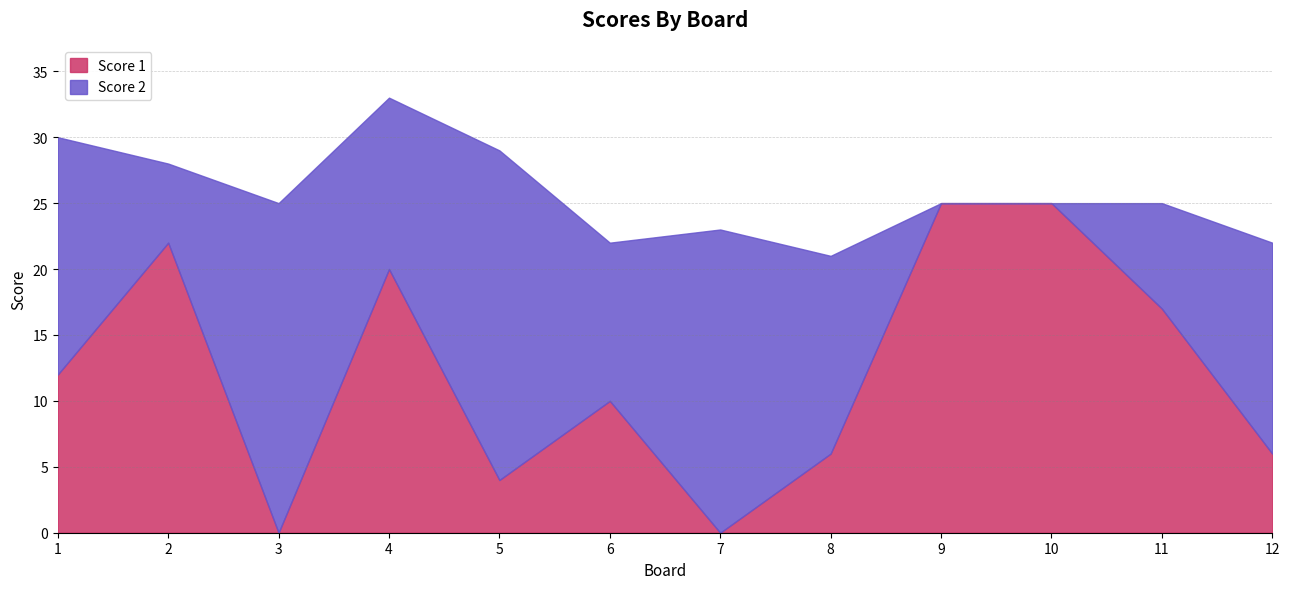

At which category does Score 1 reach its first local peak?

2